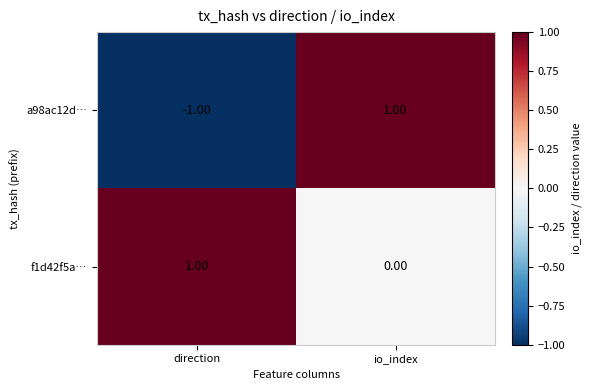

At which category is the sum across all series the highest?

io_index